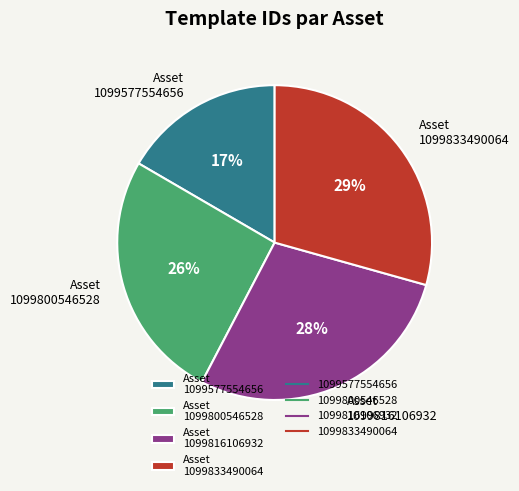

How many slices are in this pie chart?

4